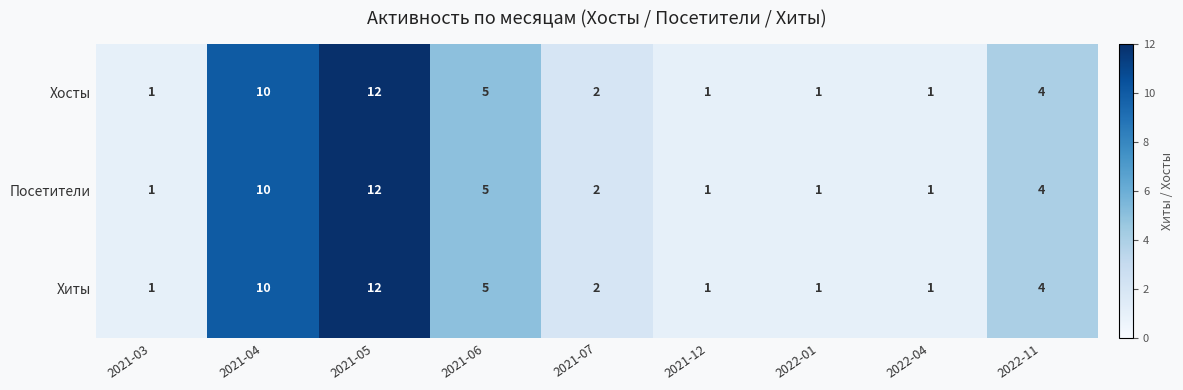

What is the highest value of the Хиты series?

12